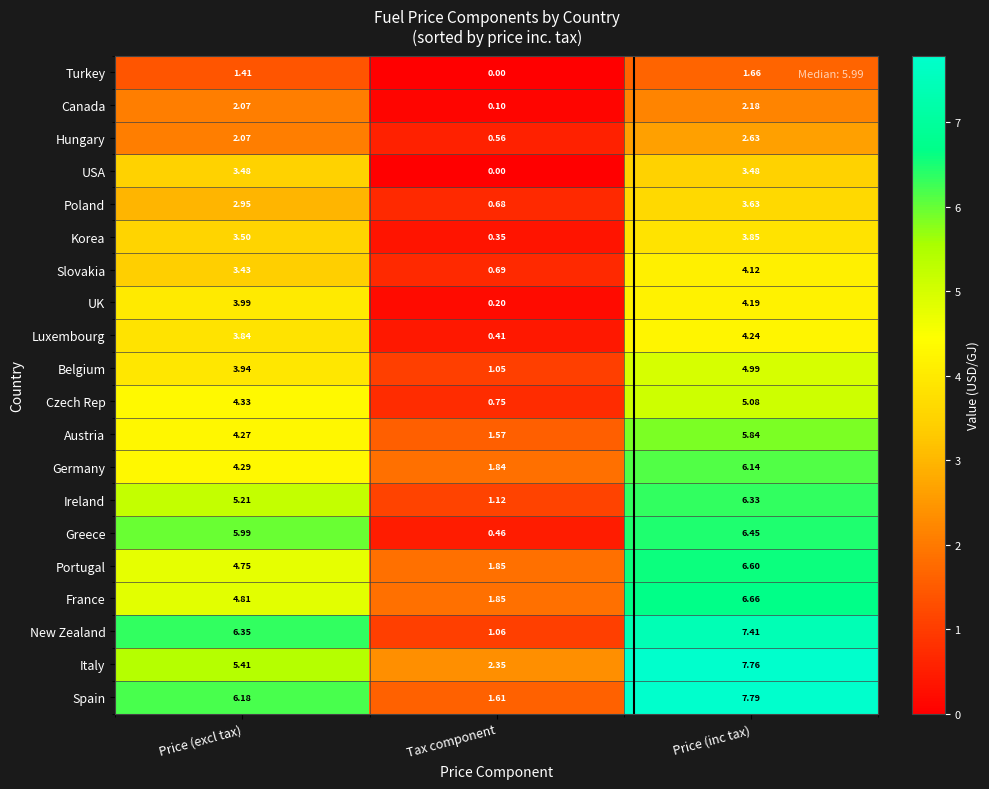

At which label is Portugal closest to 4?

Price (excl tax)